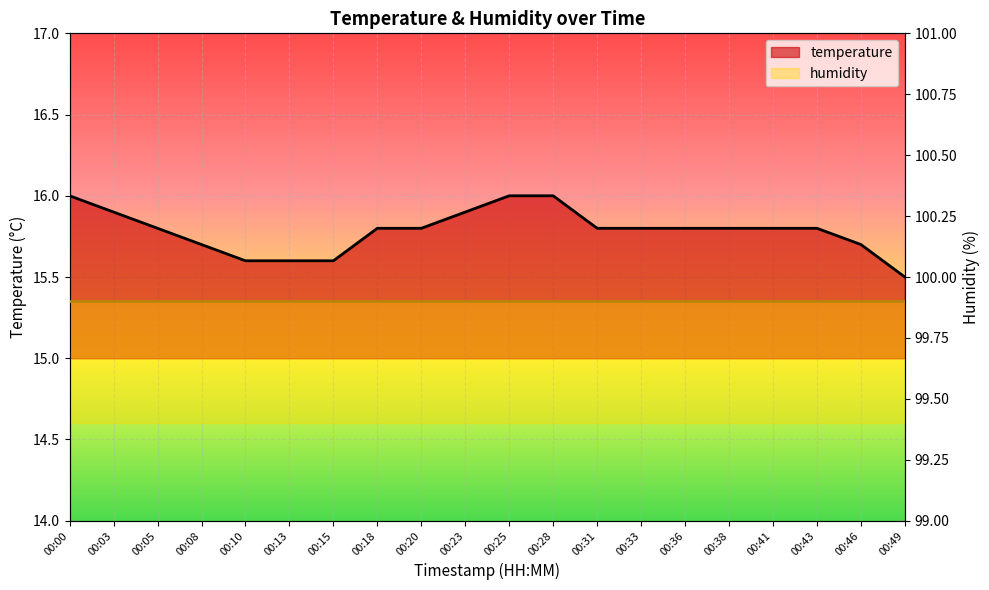

What is the sum of the values at 00:38 and 00:33?

31.6